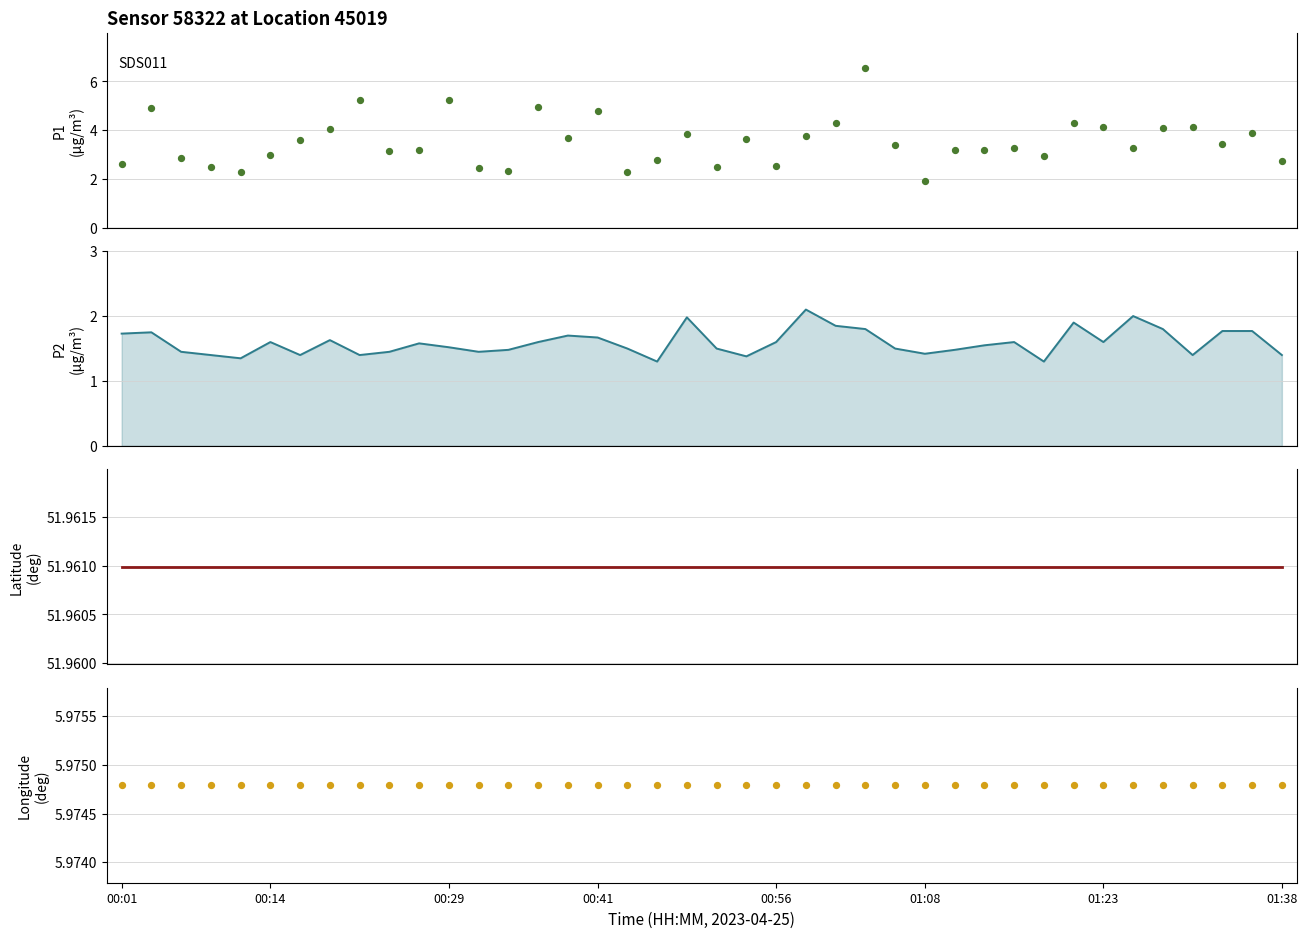

At which category is the sum across all series the highest?

25